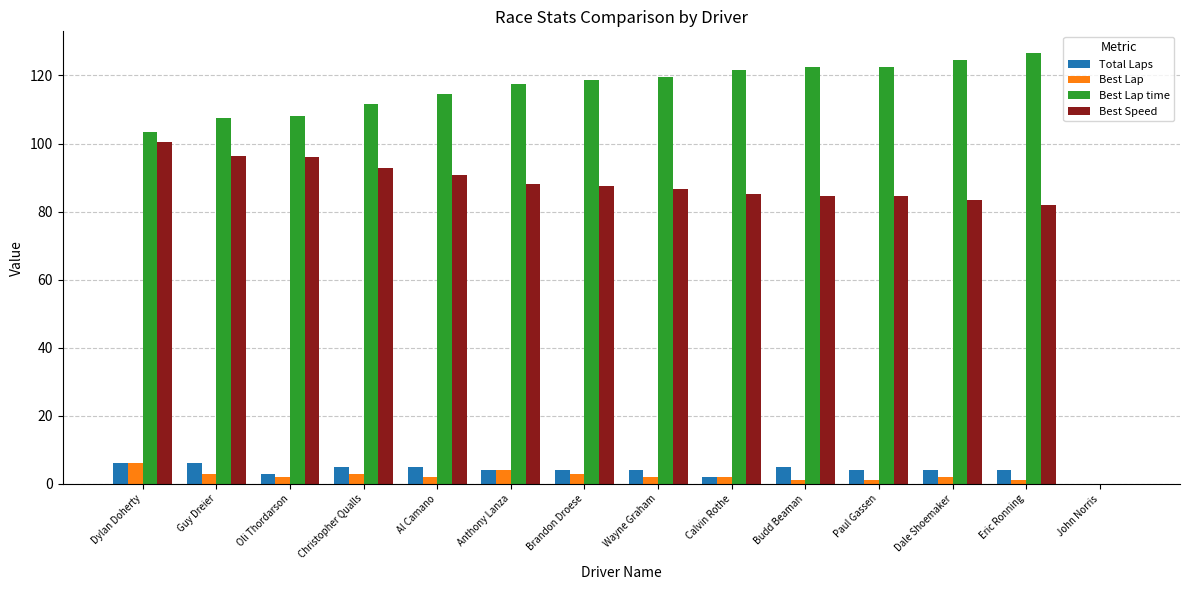

Count the number of data series in this chart.

4